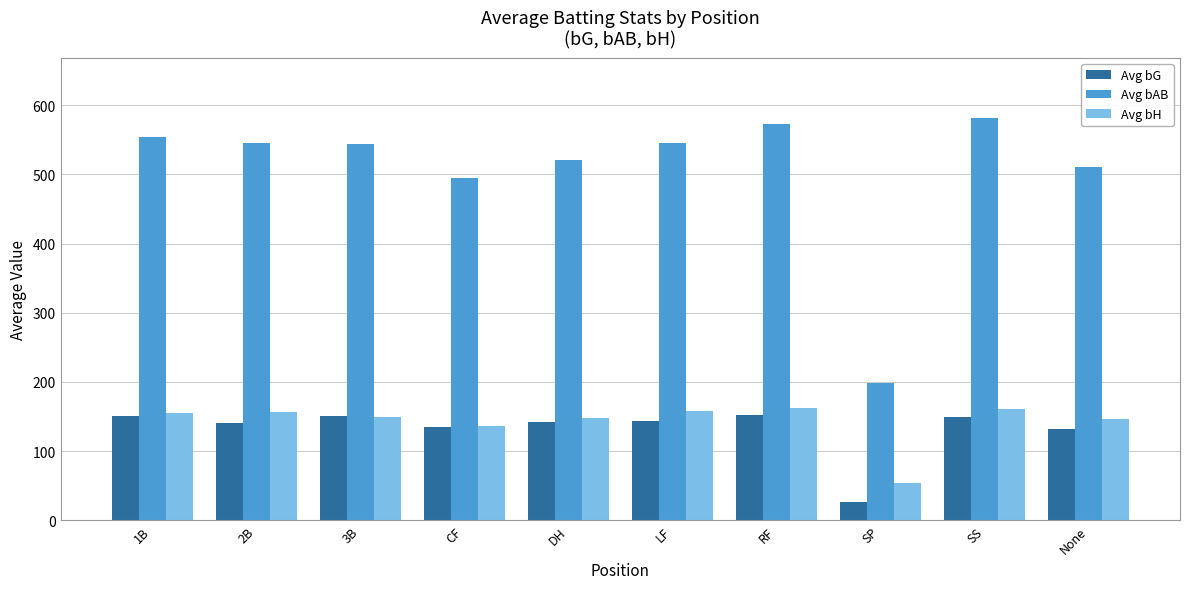

What position from the left is DH?

5